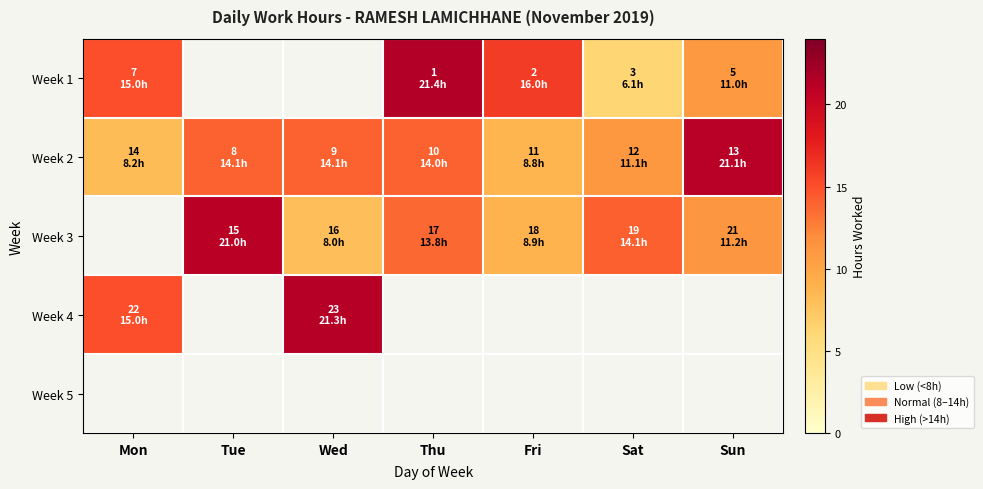

Rank the categories by Week 2 value from highest to lowest.

Sun, Tue, Wed, Thu, Sat, Fri, Mon